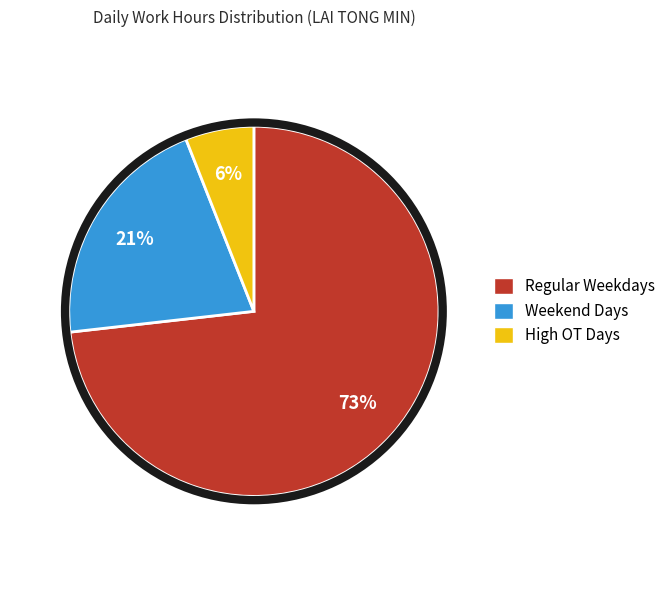

To the nearest percent, what is the difference between the largest and smallest slice percentages?

67%